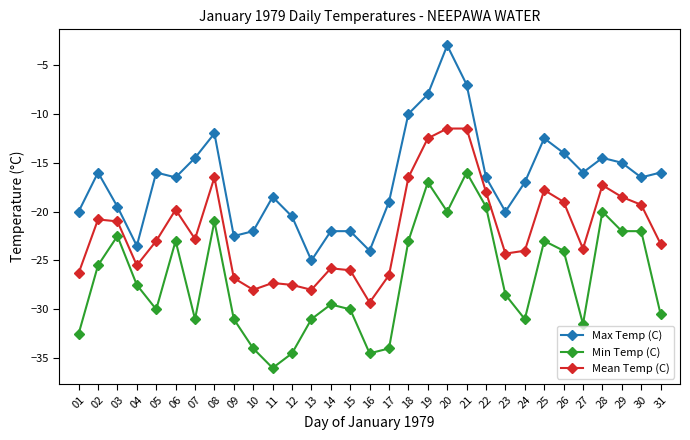

True or false: Mean Temp (C) and Max Temp (C) cross at least once.

False